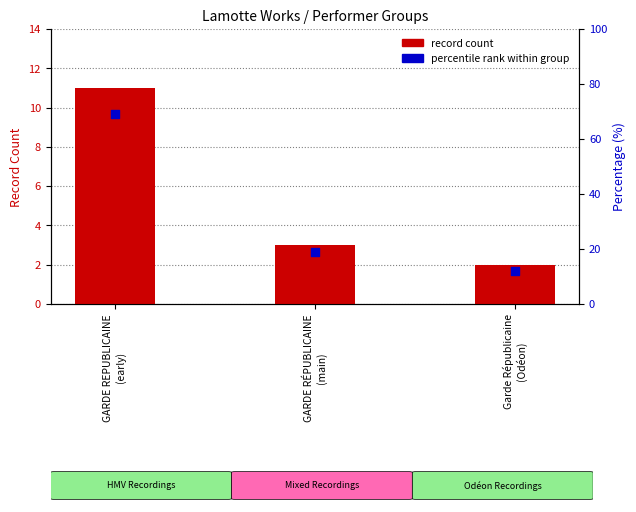

Which series reaches the minimum Y coordinate?

record count